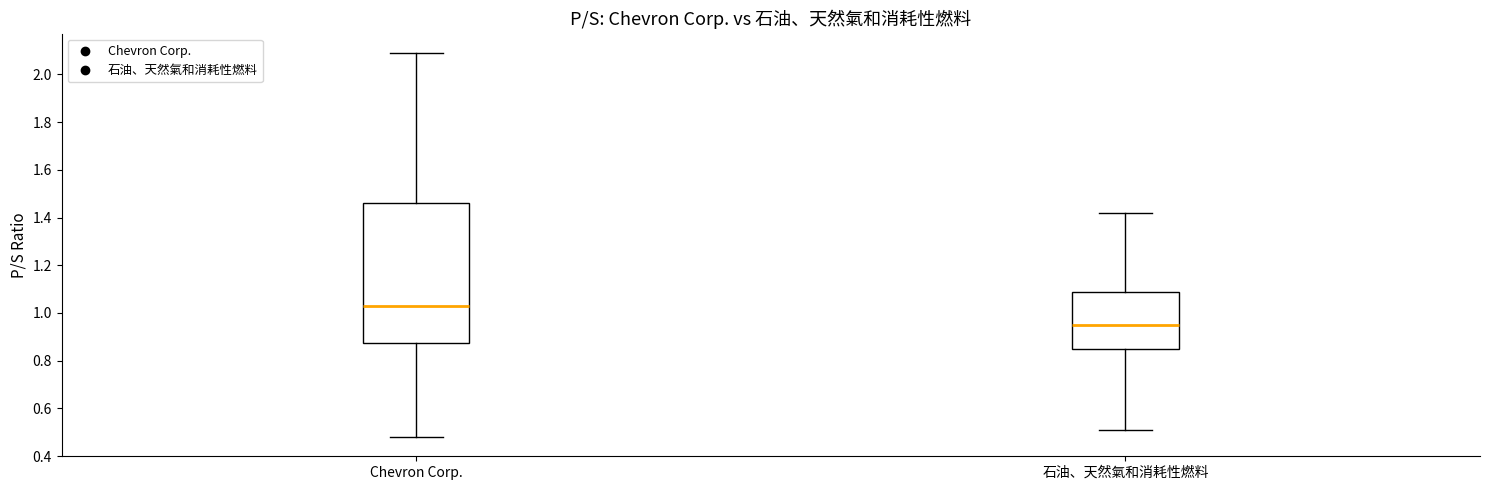

Comparing the boxes themselves (not the whiskers), which one is the tallest?

Chevron Corp.